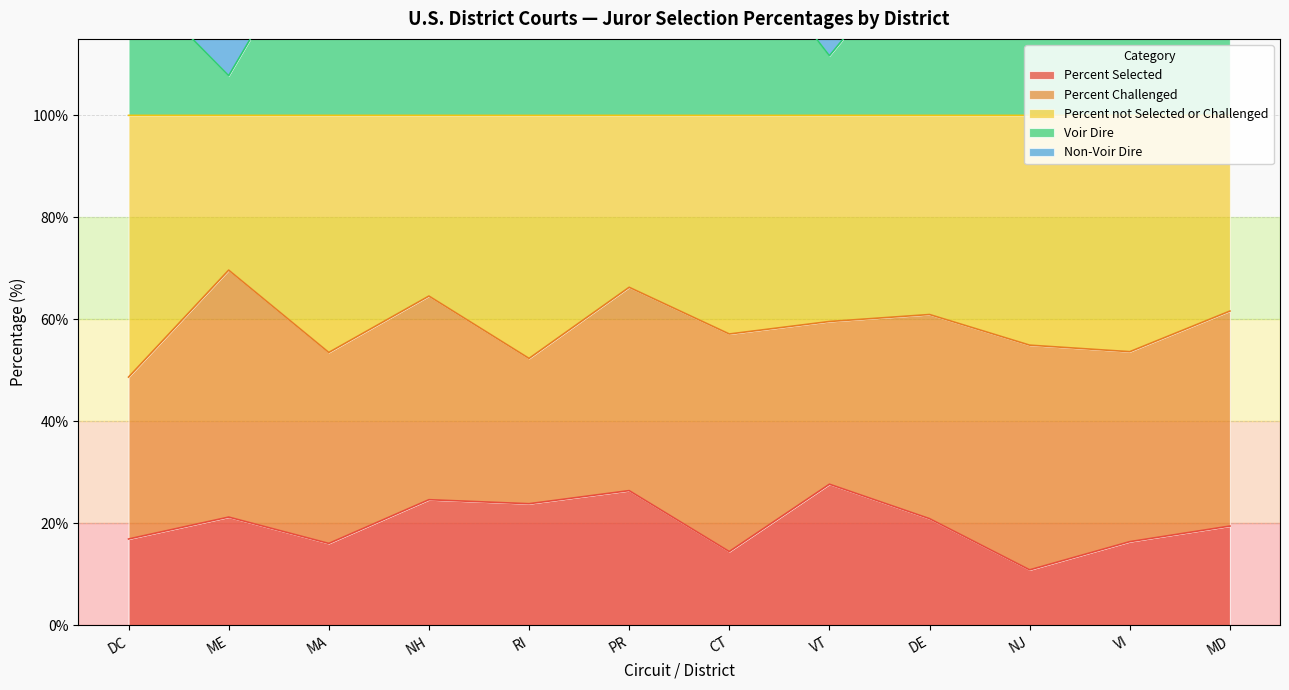

At which category is the sum across all series the highest?

PR